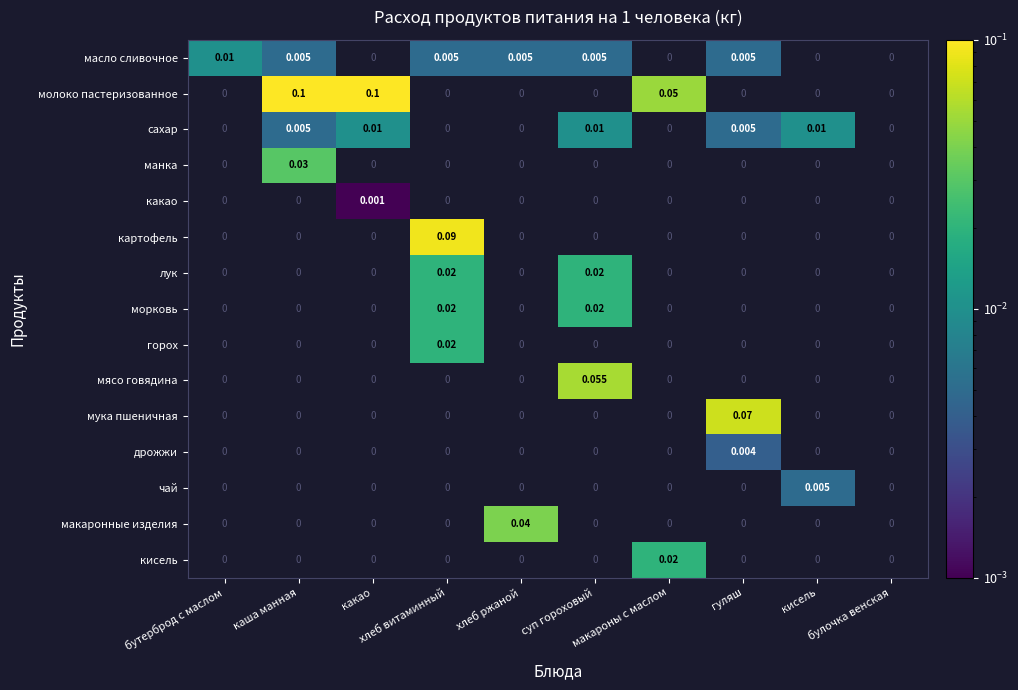

Which series has the largest range (max minus min)?

молоко пастеризованное